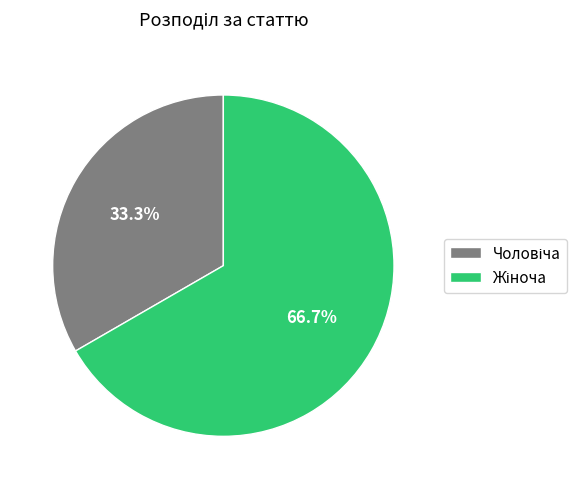

How many slices are in this pie chart?

2